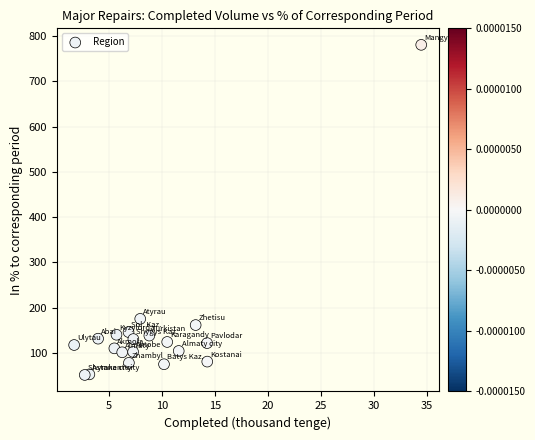

What Y value in the scatter plot is closest to 415?

175.0